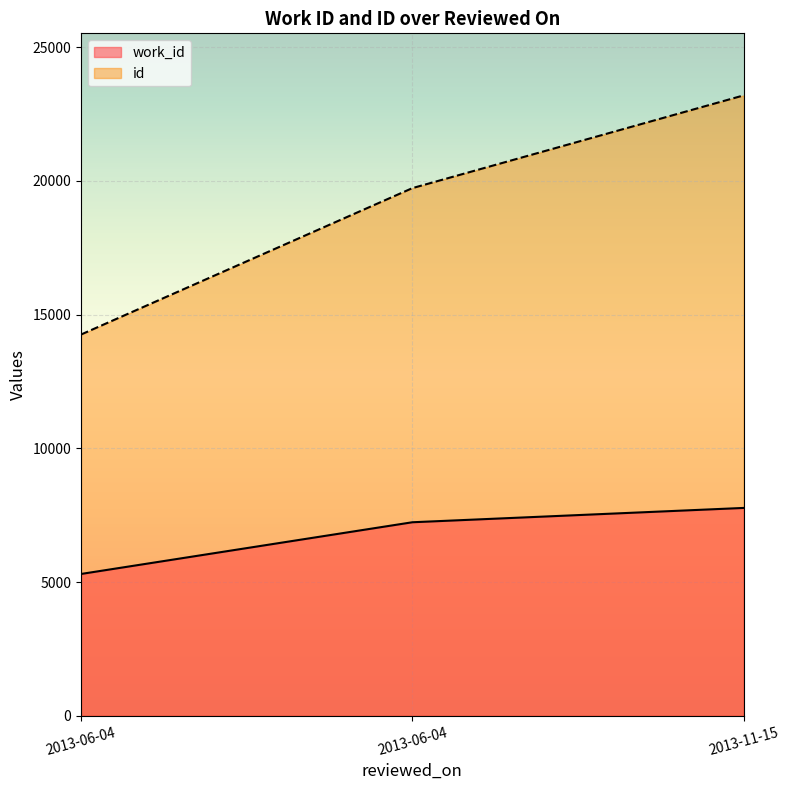

How many lines are shown in the chart?

2